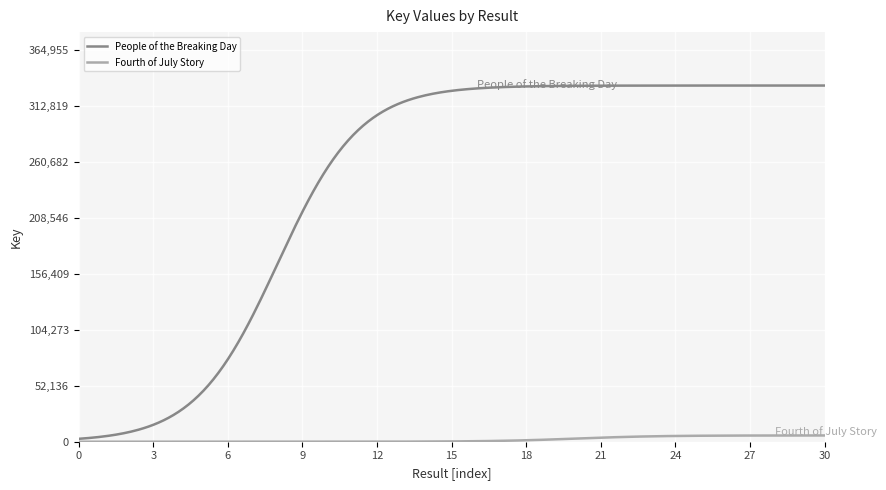

Which series has the largest total across all categories?

People of the Breaking Day